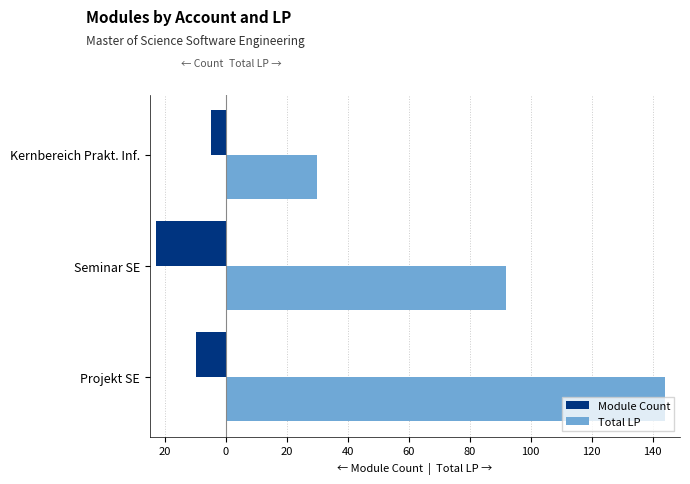

How many bars are there in each group?

2